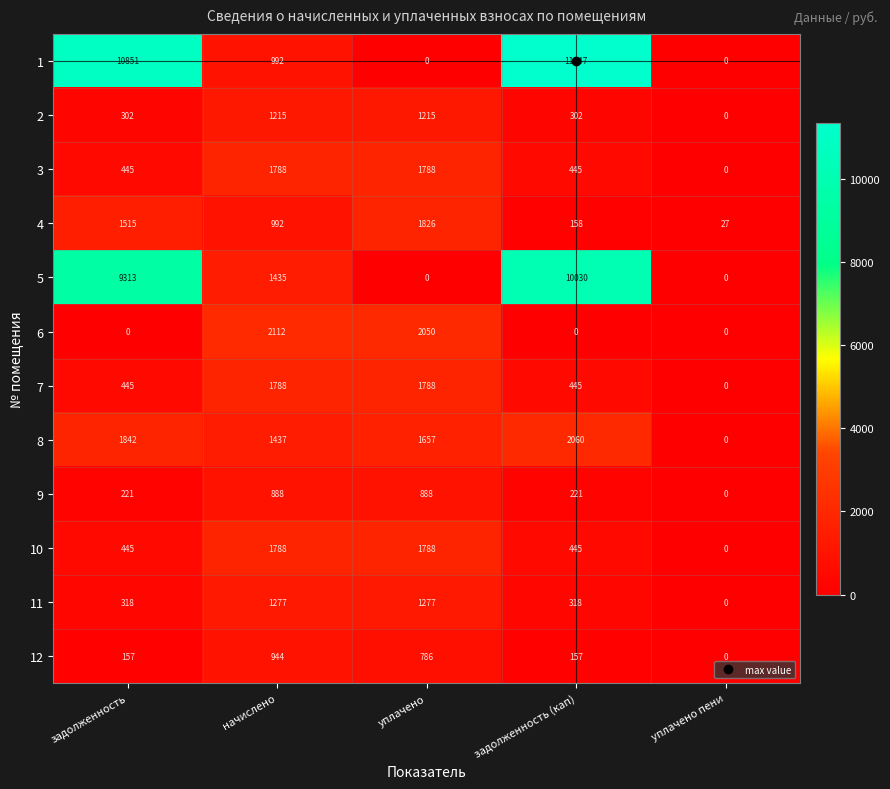

At which label does 5 reach its peak?

задолженность (кап)